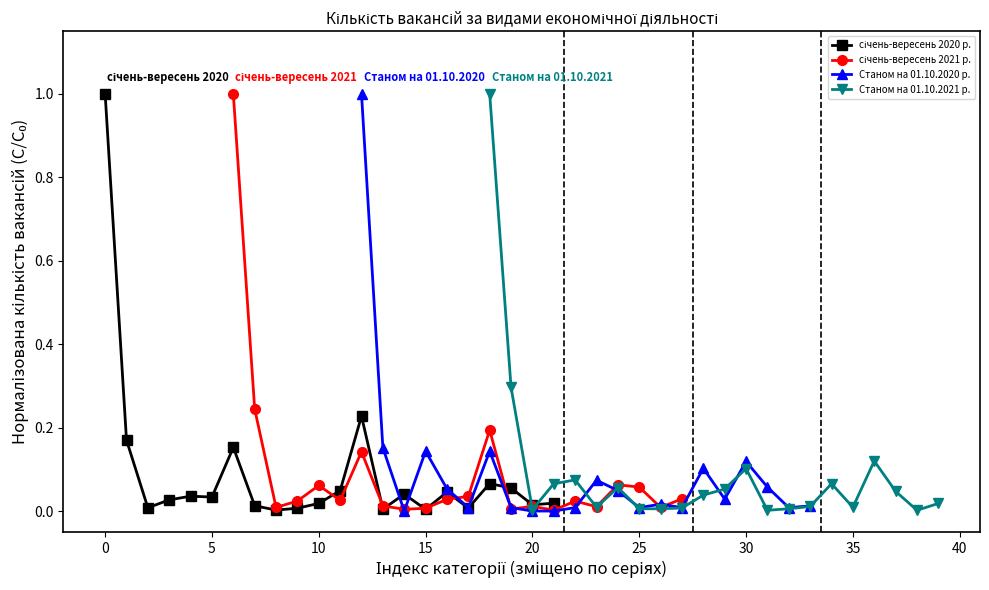

In січень-вересень 2020 р., how many points are higher than both neighbors (excluding endpoints)?

6